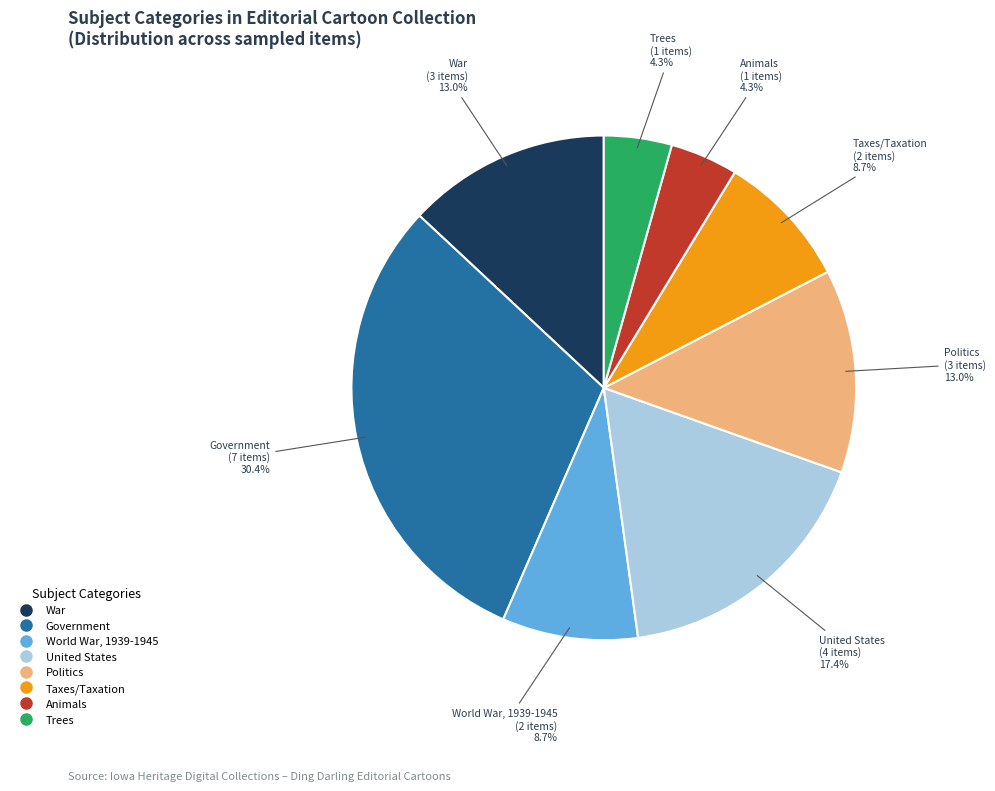

Does any single category account for the majority?

No